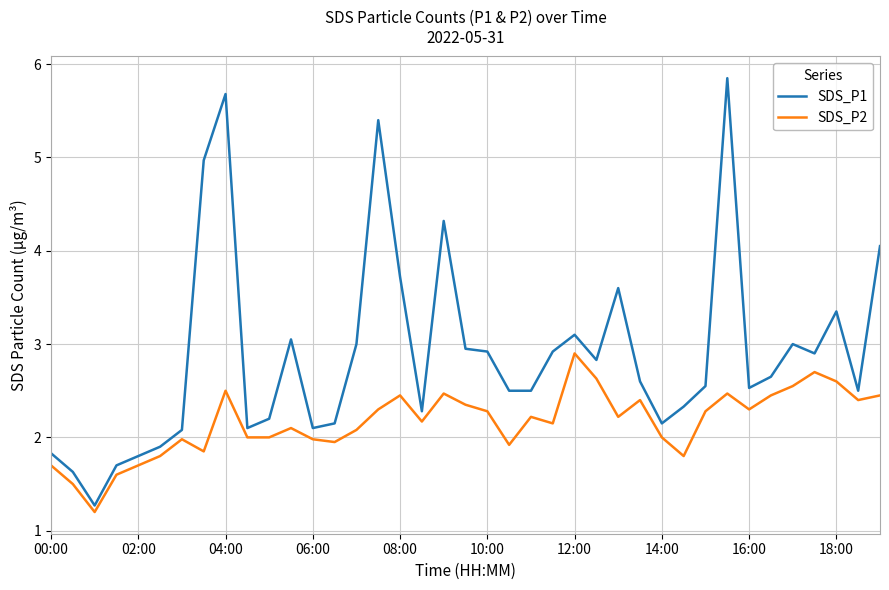

List the series in order of their peak value, lowest first.

SDS_P2, SDS_P1